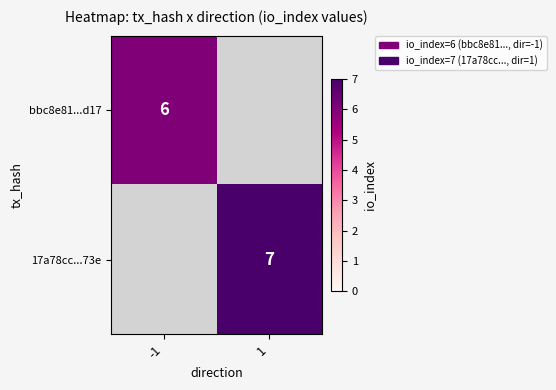

Is the value of 17a78cc...73e at 1 greater than the value of bbc8e81...d17 at -1?

Yes